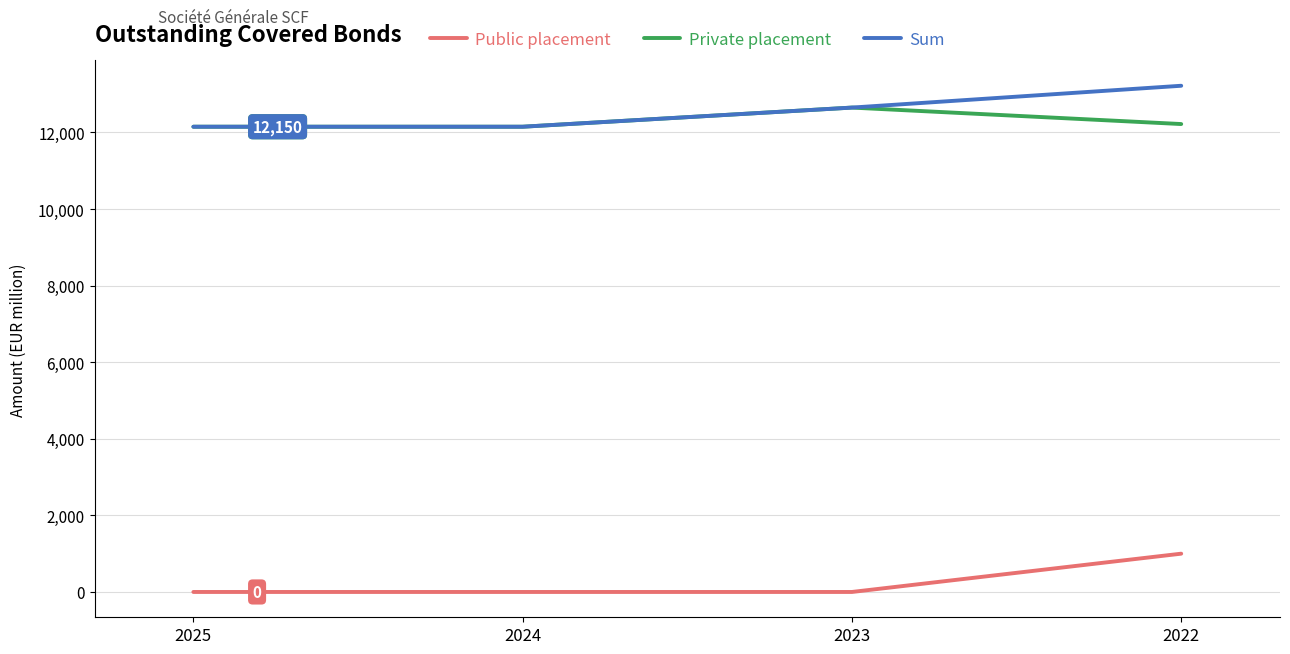

True or false: Public placement and Private placement intersect in this chart.

False